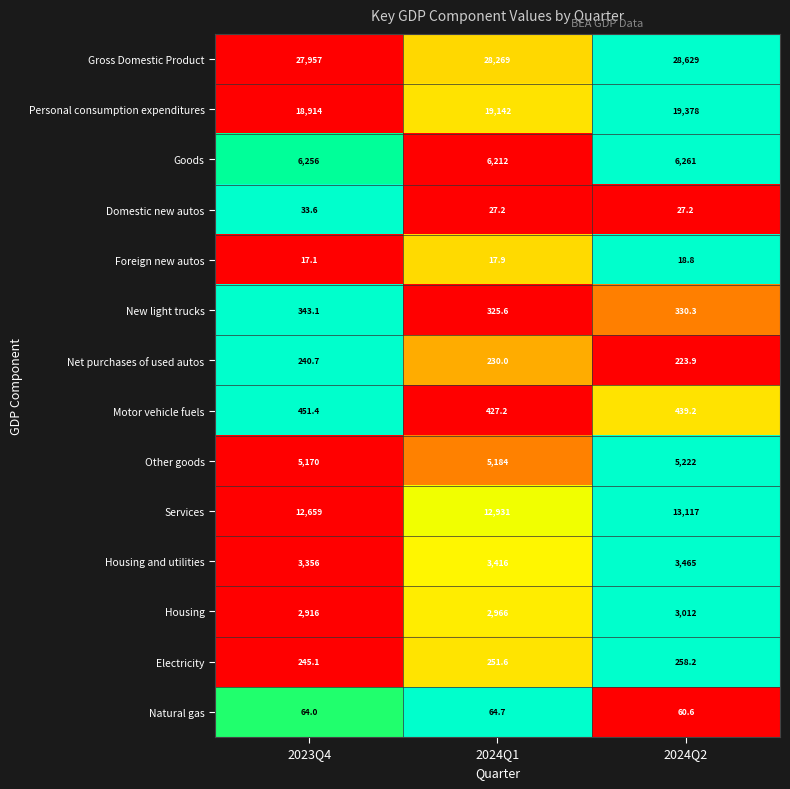

Which series changed the most between 2023Q4 and 2024Q1?

Gross Domestic Product